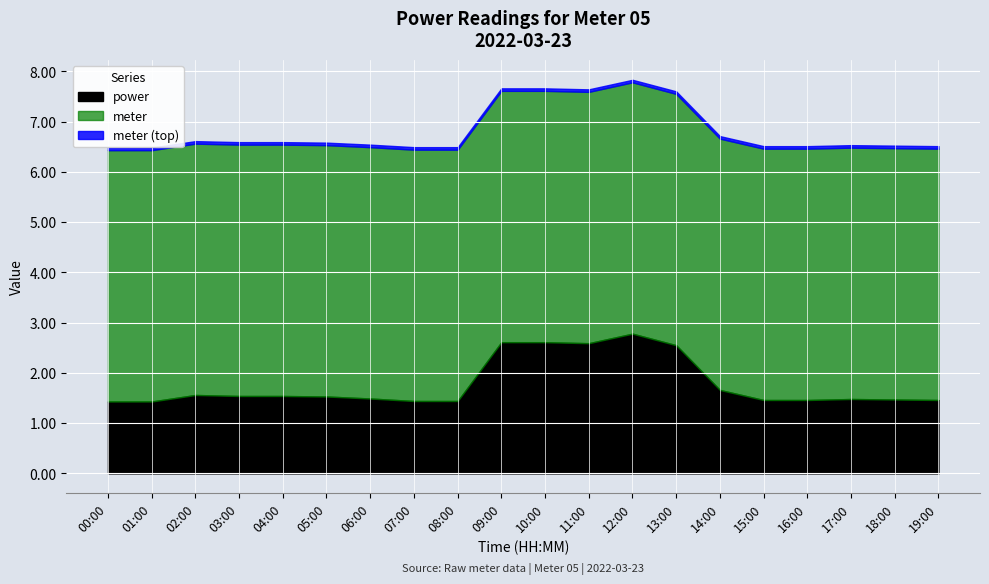

At how many categories does at least one series exceed 2?

20